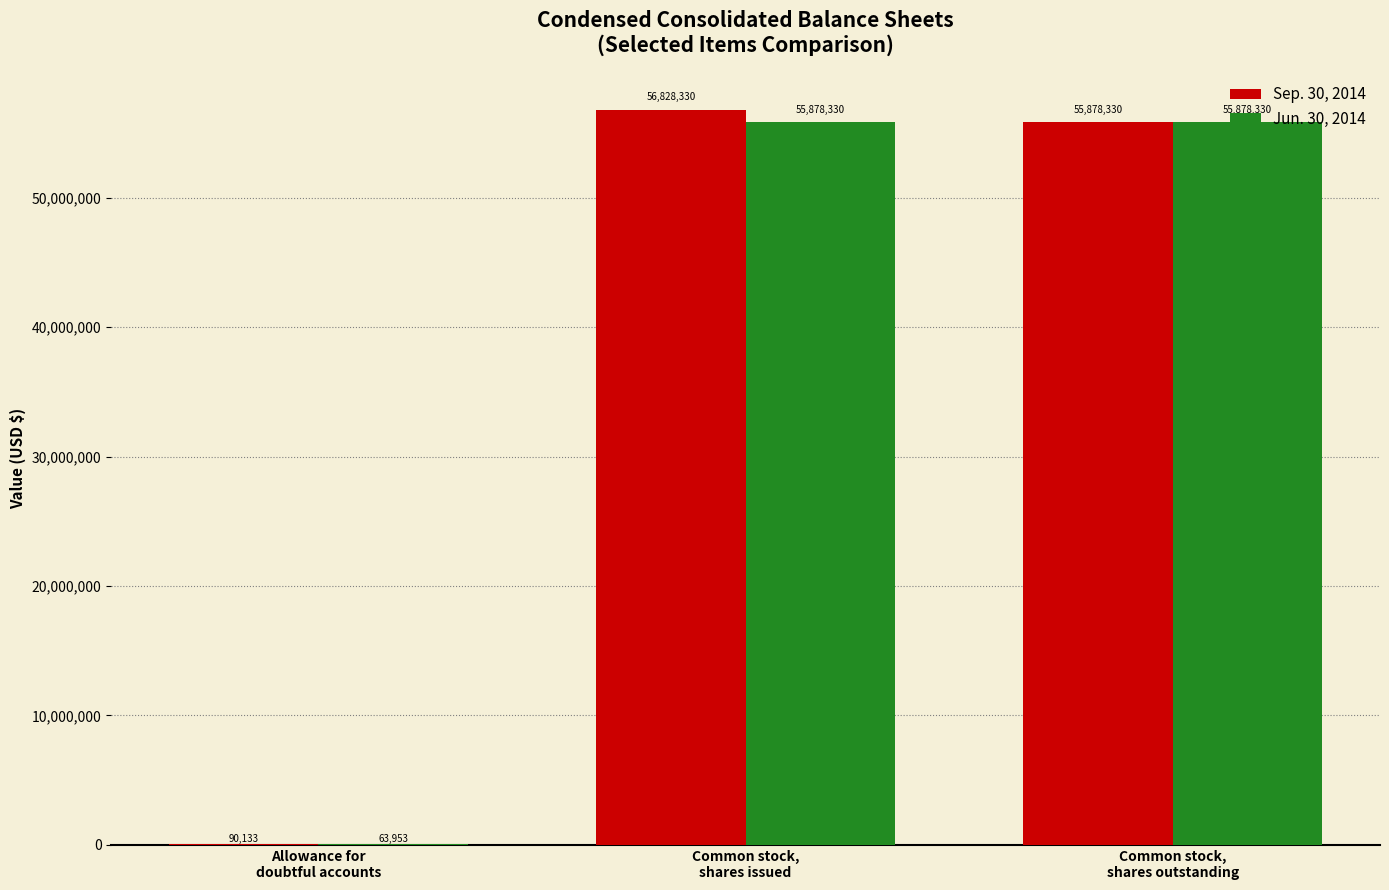

What is the sum of all Jun. 30, 2014 values?

111820613